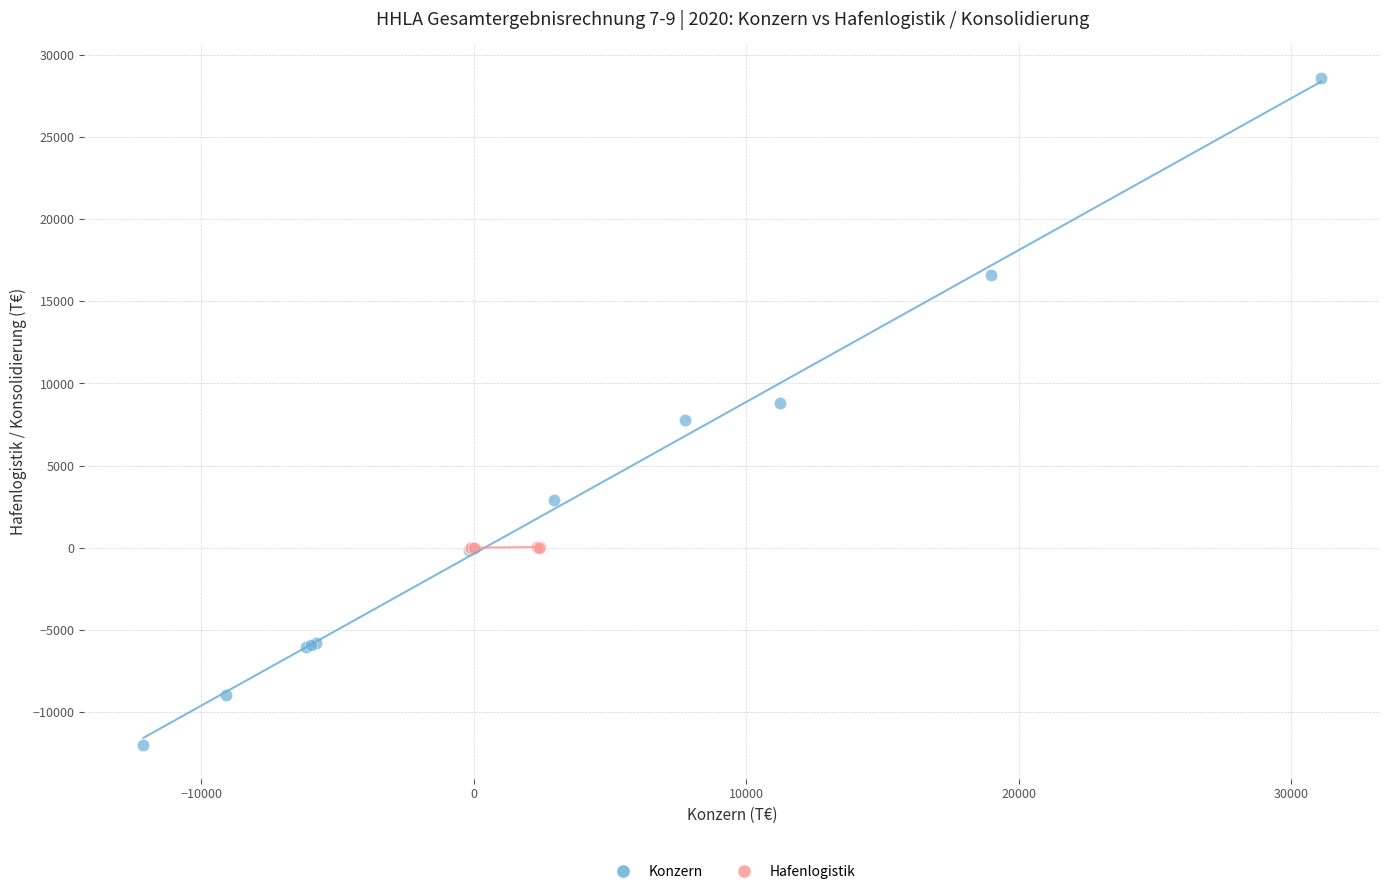

Which series has the largest Y range (max minus min)?

Konzern